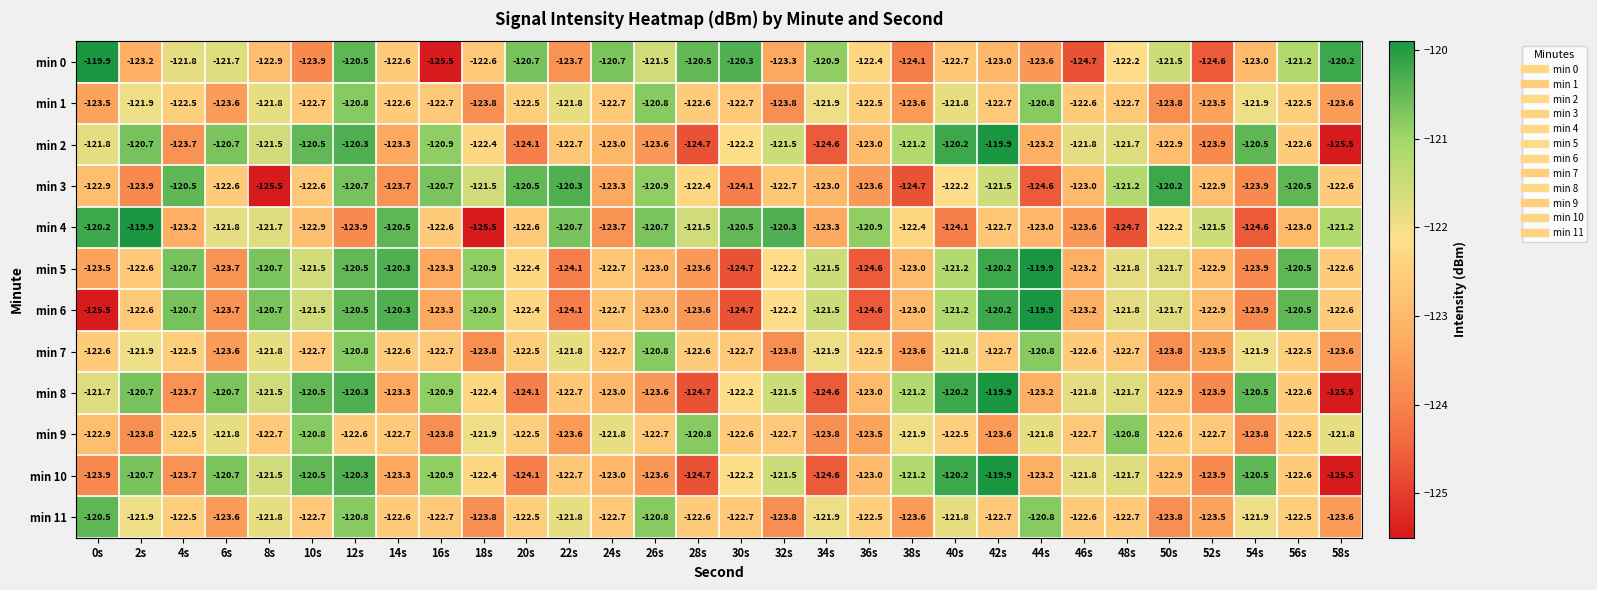

Which category has the lowest value in the min 4 series?

18s